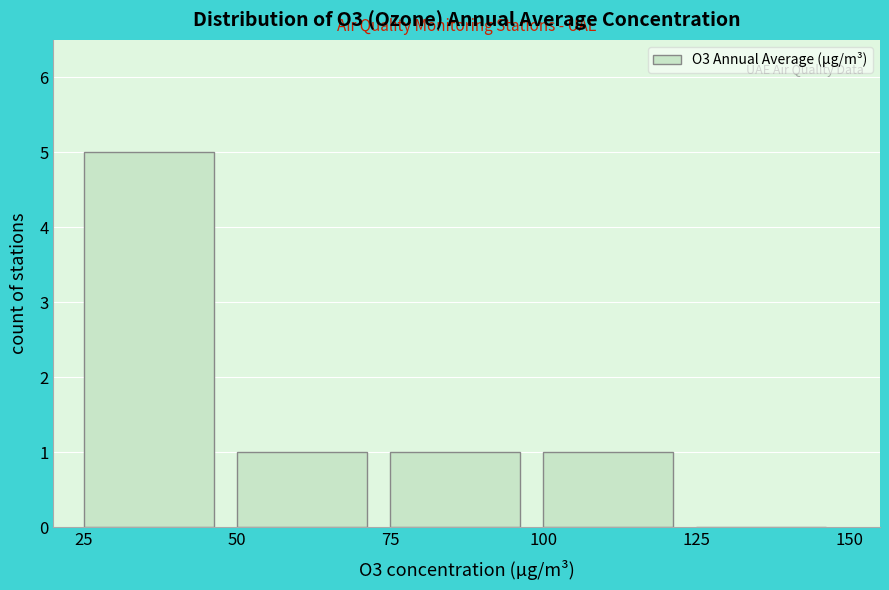

Over which range of the x-axis is the bar tallest?

25 to 50